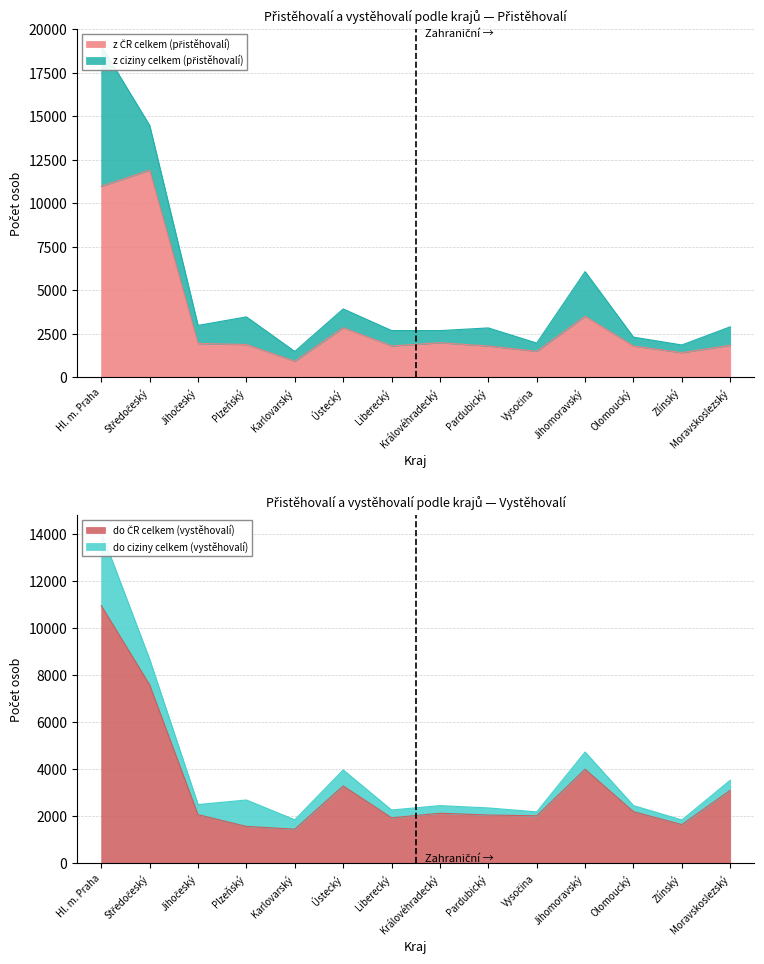

What is the minimum value for z ČR celkem (přistěhovalí)?

921